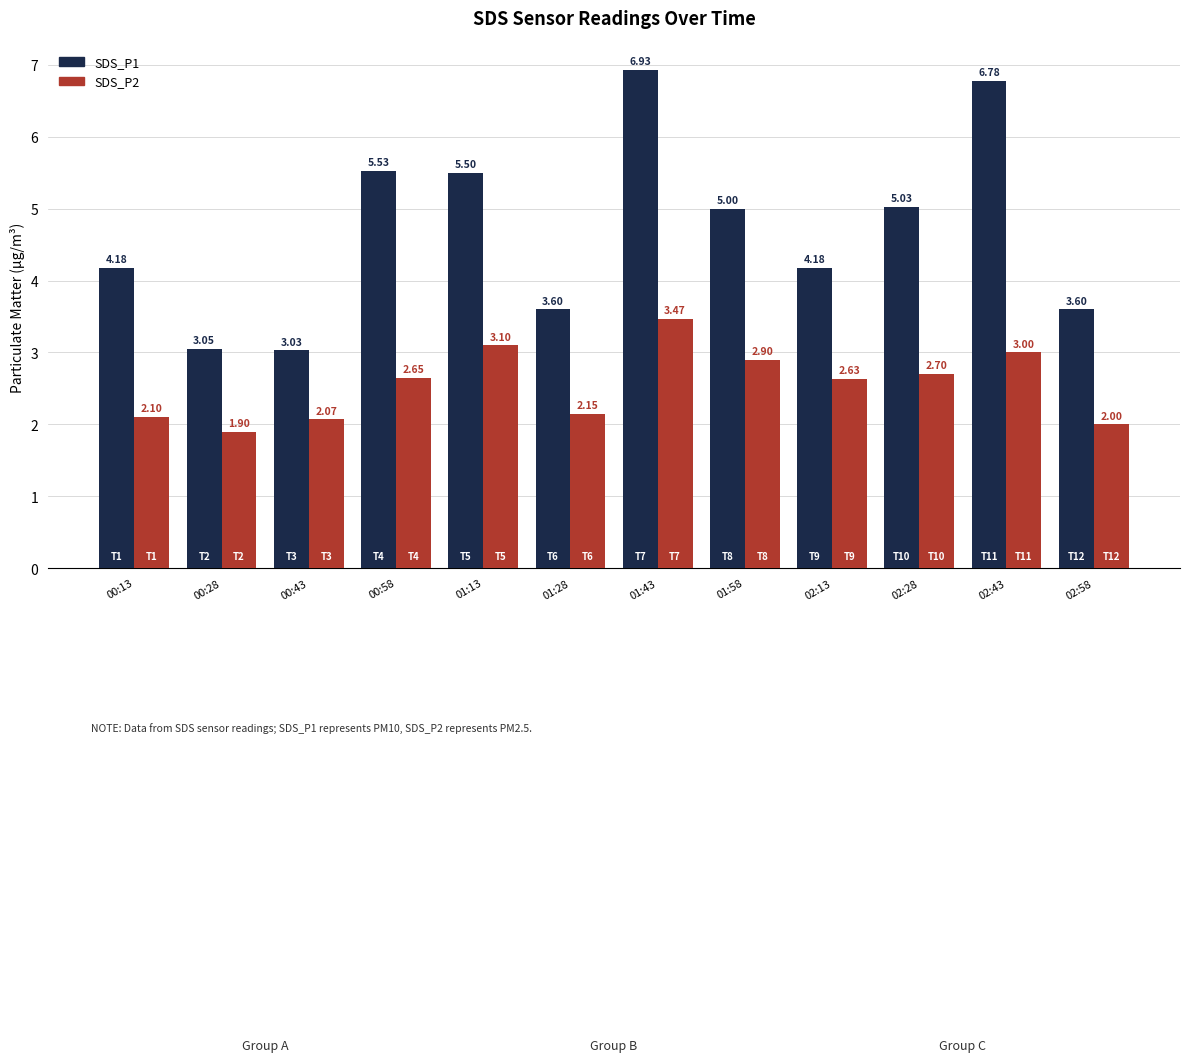

At which category is the sum across all series the highest?

01:43